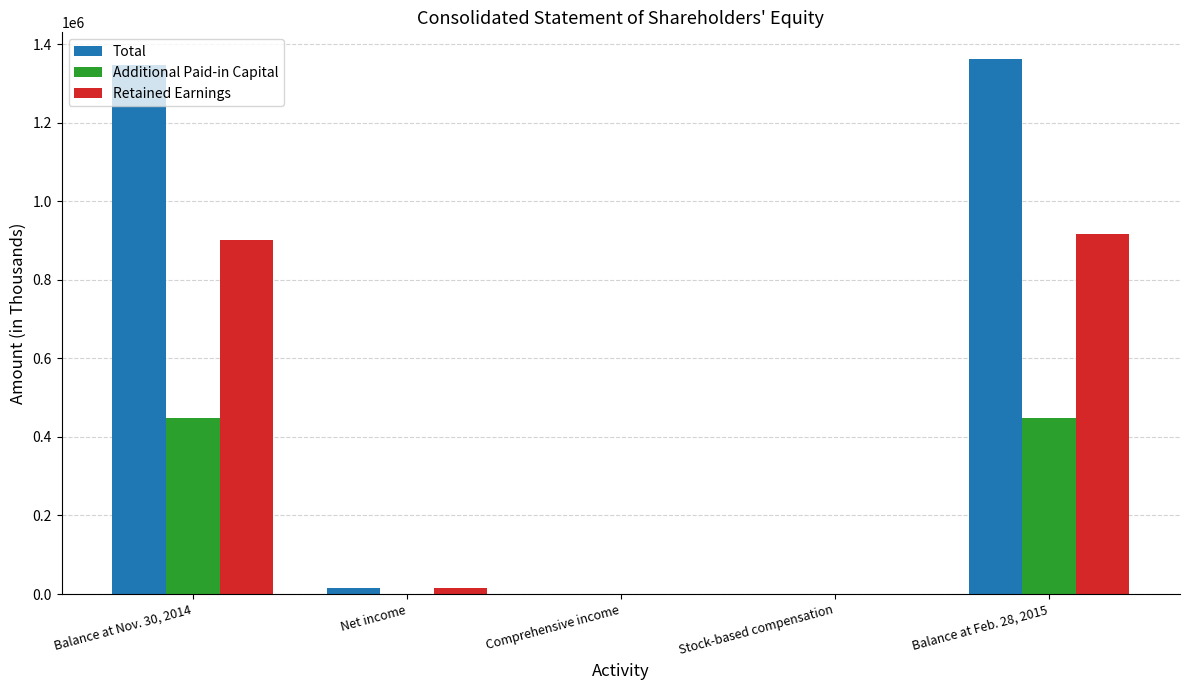

Is the value of Additional Paid-in Capital at Balance at Nov. 30, 2014 greater than the value of Retained Earnings at Net income?

Yes